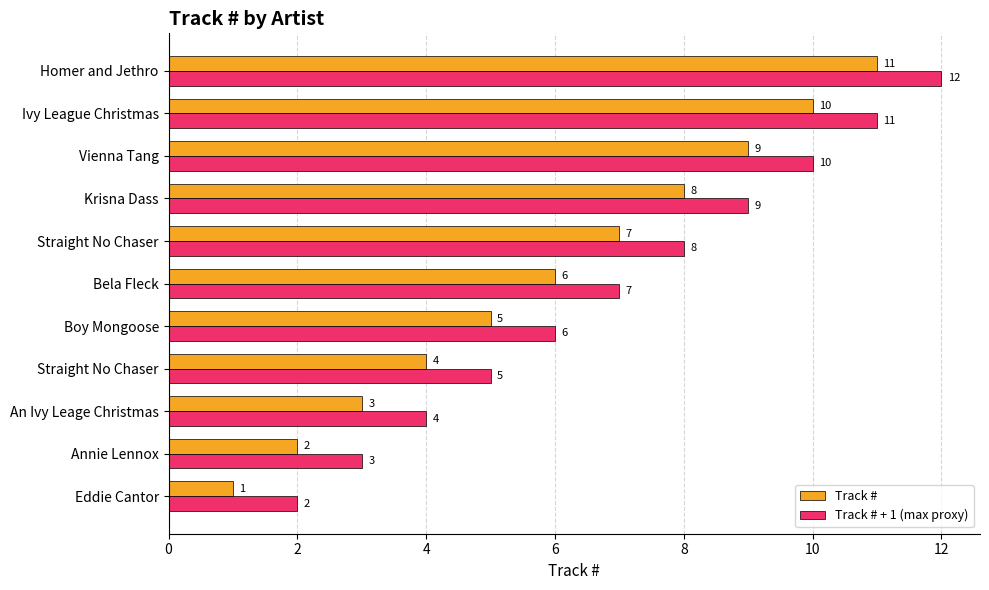

Which label corresponds to the largest value in the chart?

Homer and Jethro